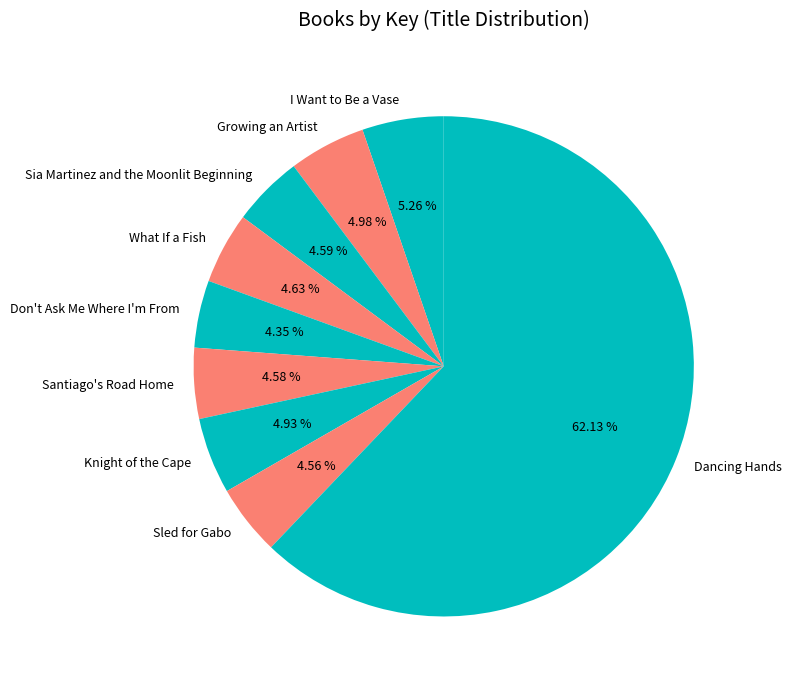

What is the ratio of the value at Dancing Hands to the value at What If a Fish?

13.4